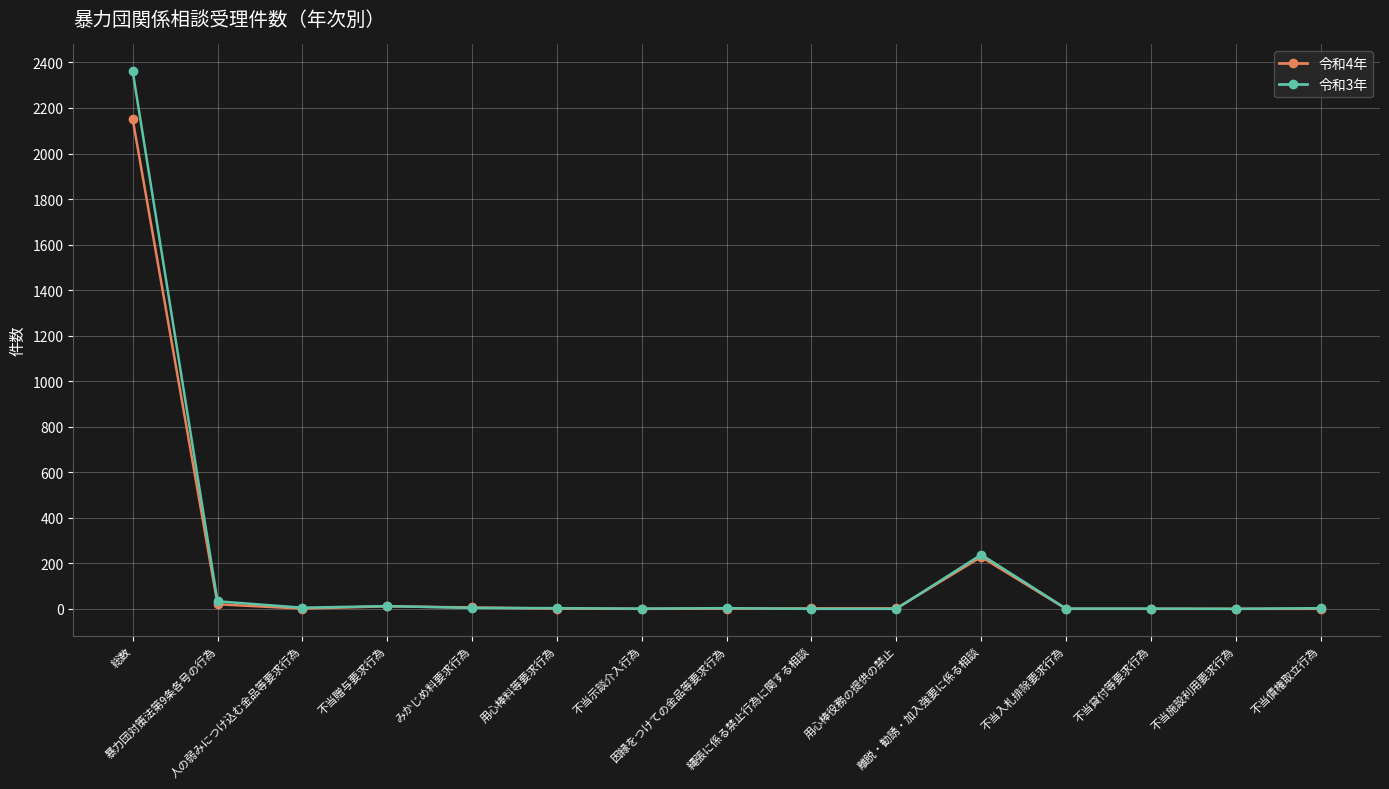

Is this an area chart (filled region under the line)?

No